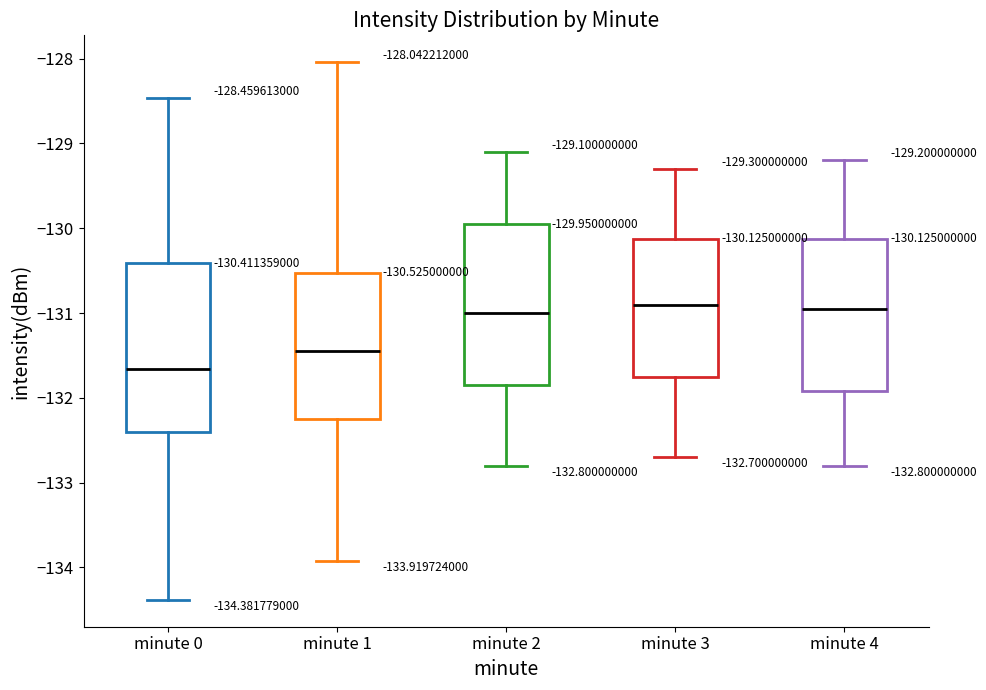

Which box has the lowest median line?

minute 0